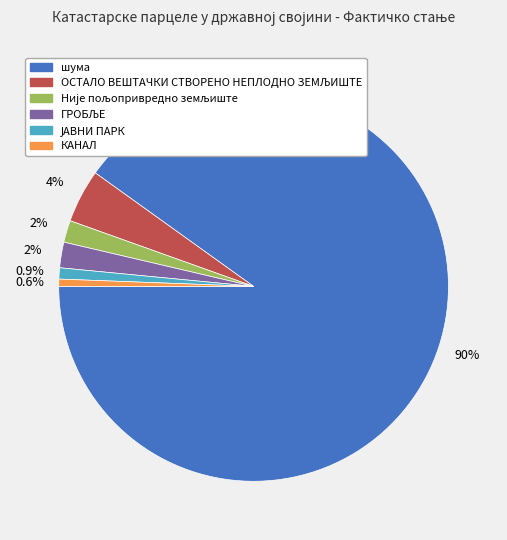

What percentage is NOT represented by КАНАЛ?

99.4%